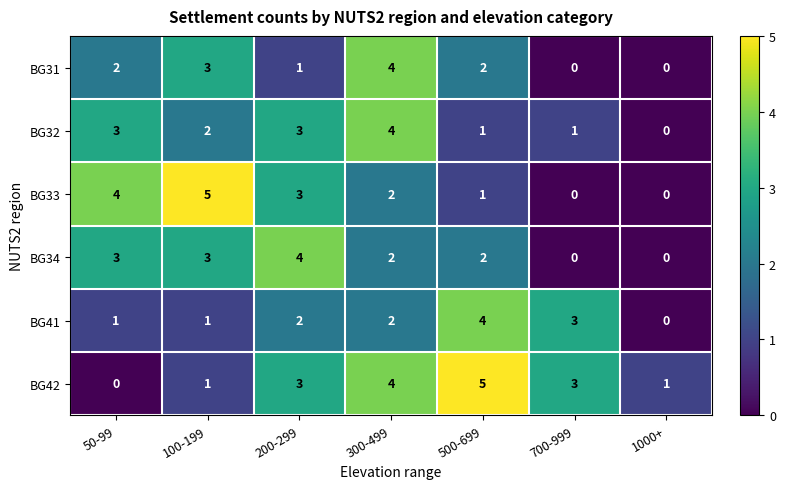

How many values in the BG33 series are below 2?

3